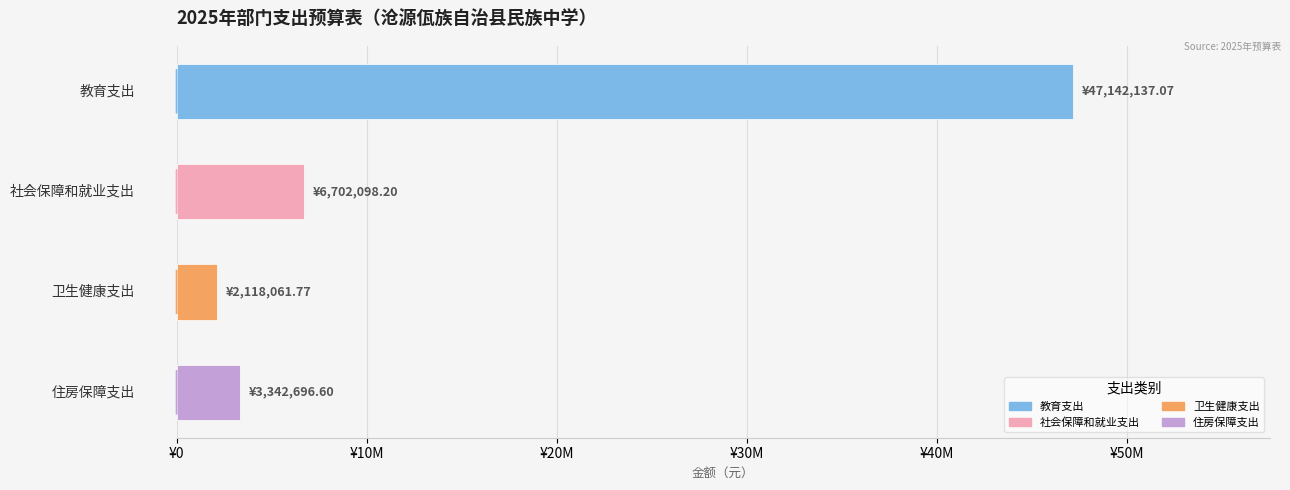

Are the bars horizontal?

Yes